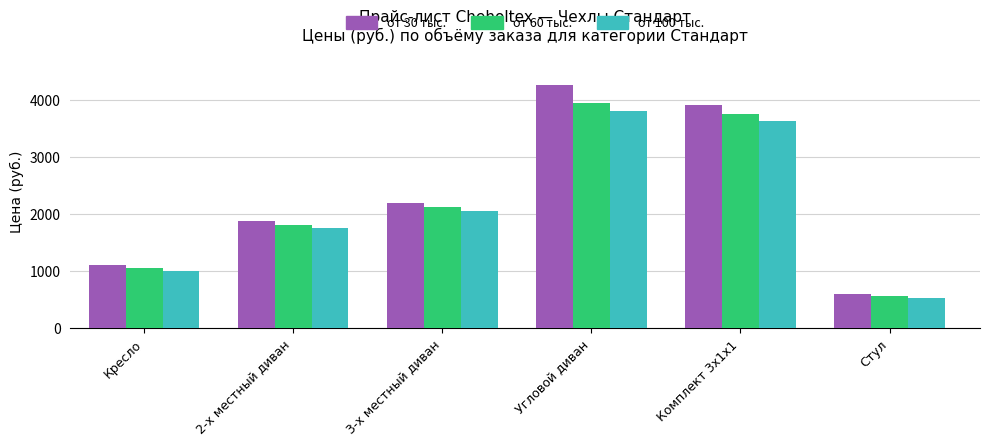

What is the highest value of the от 60 тыс. series?

3950